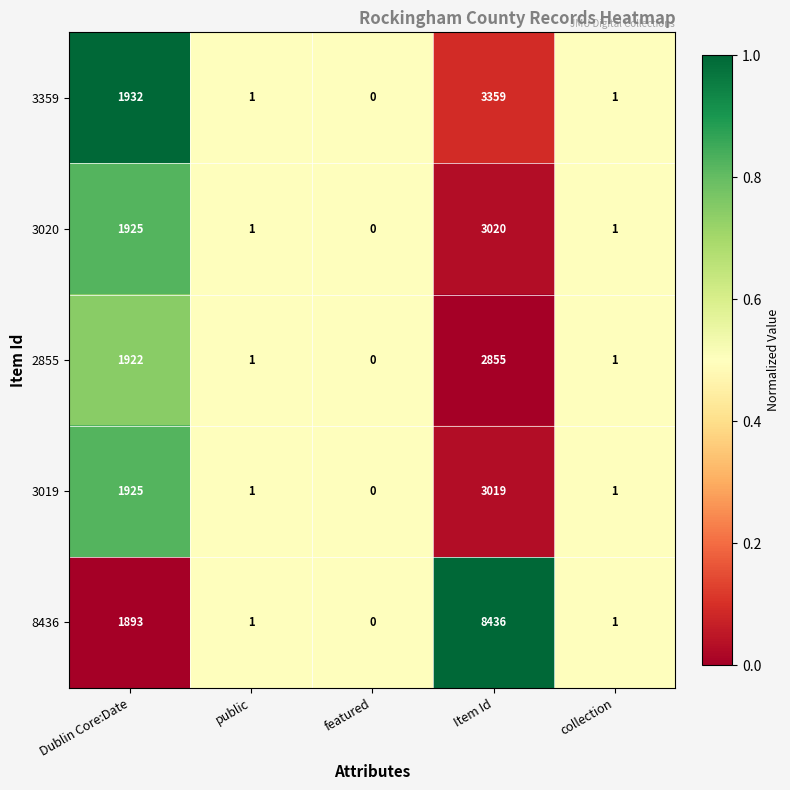

Rank the series by their maximum value, from highest to lowest.

8436, 3359, 3020, 3019, 2855